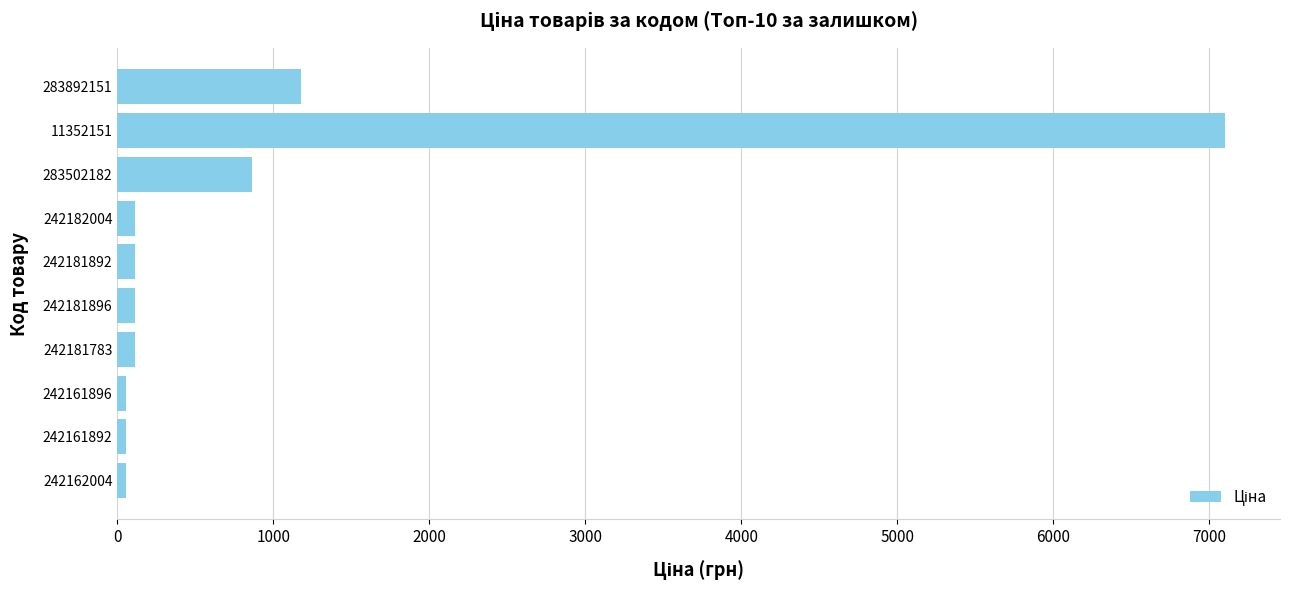

At which label is the value closest to 3577?

283892151